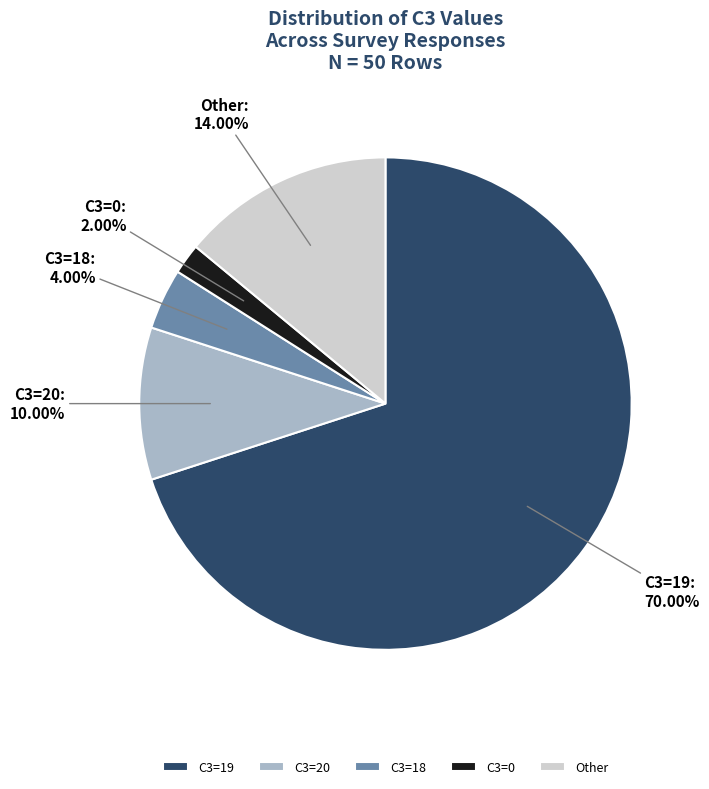

Is there any slice that represents more than half of the pie?

Yes